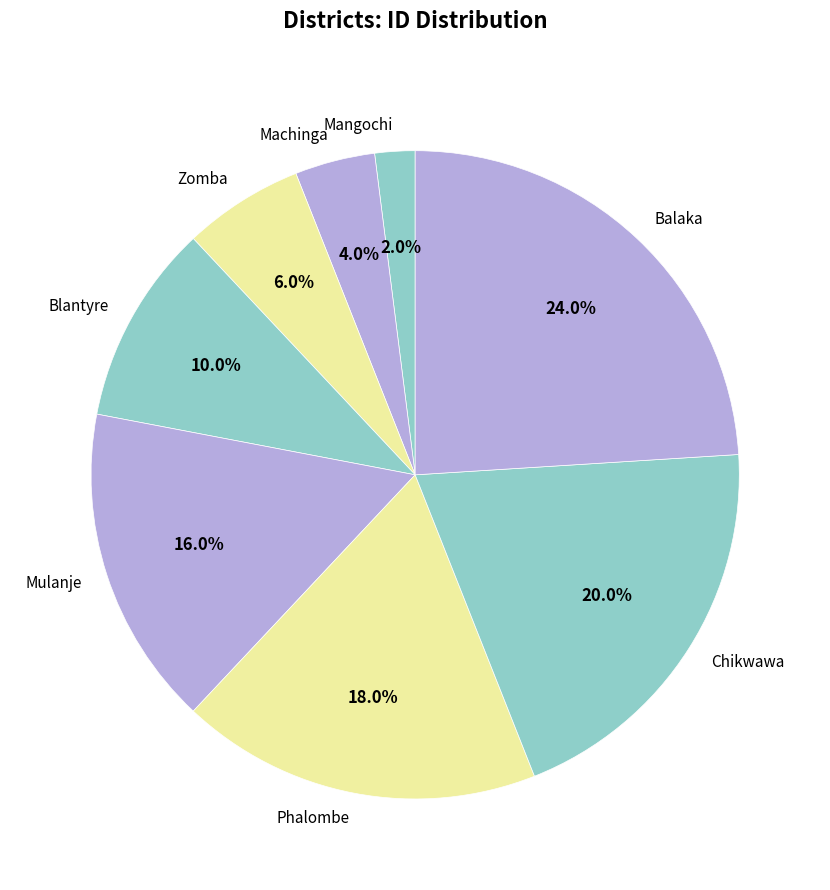

True or false: Mangochi accounts for 2% of the total.

True